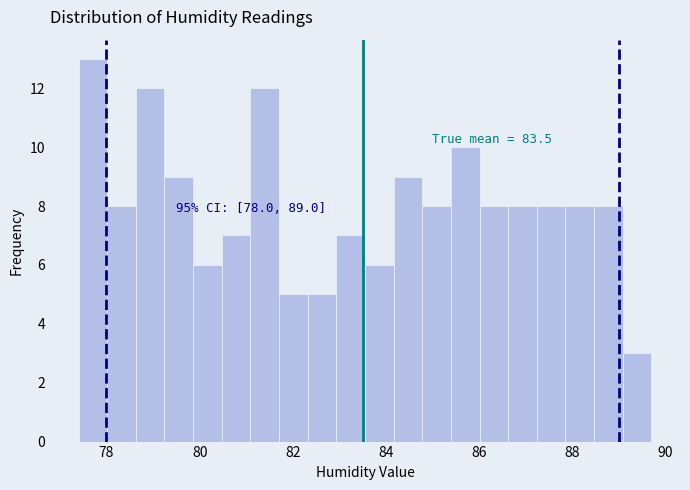

Around what value on the x-axis is the tallest bar? Give the approximate position of its centre, as read against the axis.

77.8